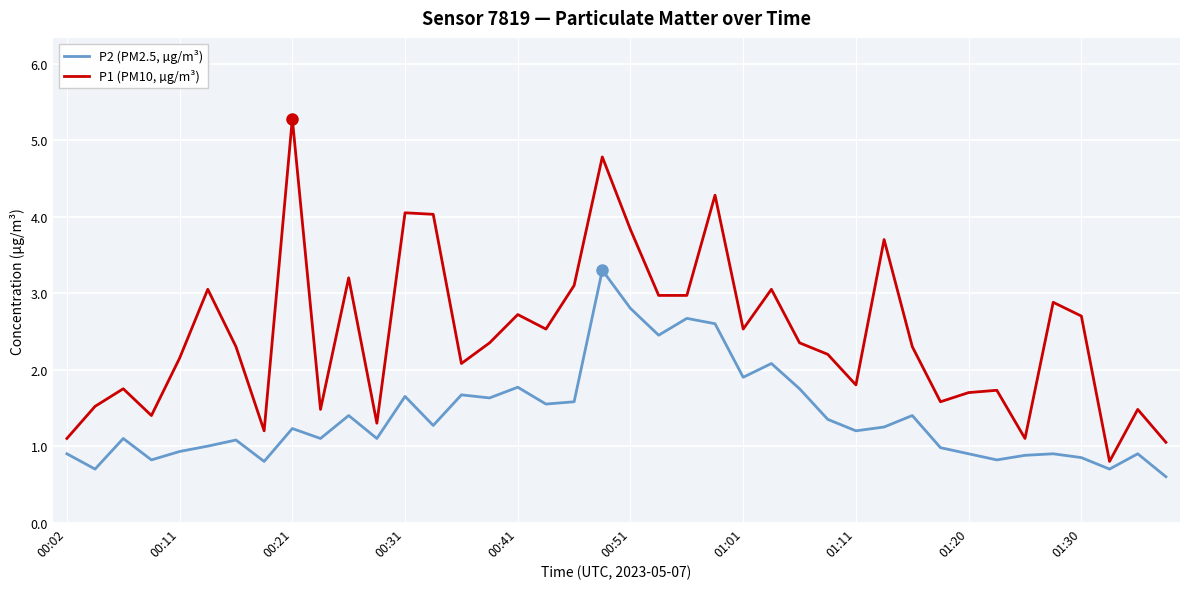

What is the difference between the maximum and minimum values in the P2 (PM2.5, µg/m³) series?

2.7